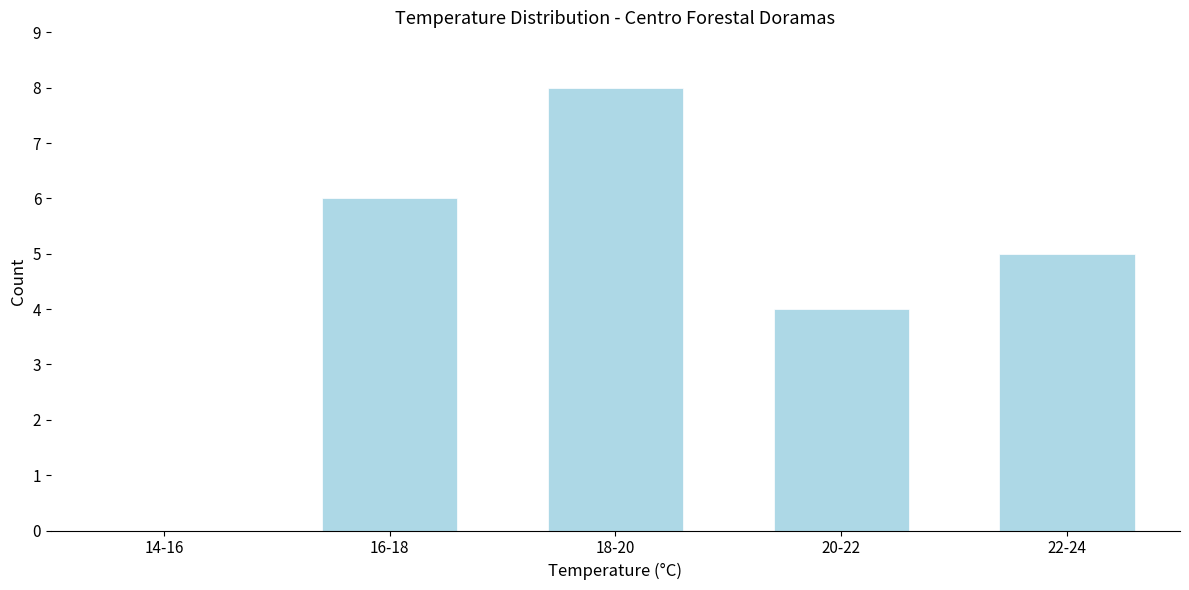

Reading right to left, extract all data points from this chart.

22-24=5	20-22=4	18-20=8	16-18=6	14-16=0